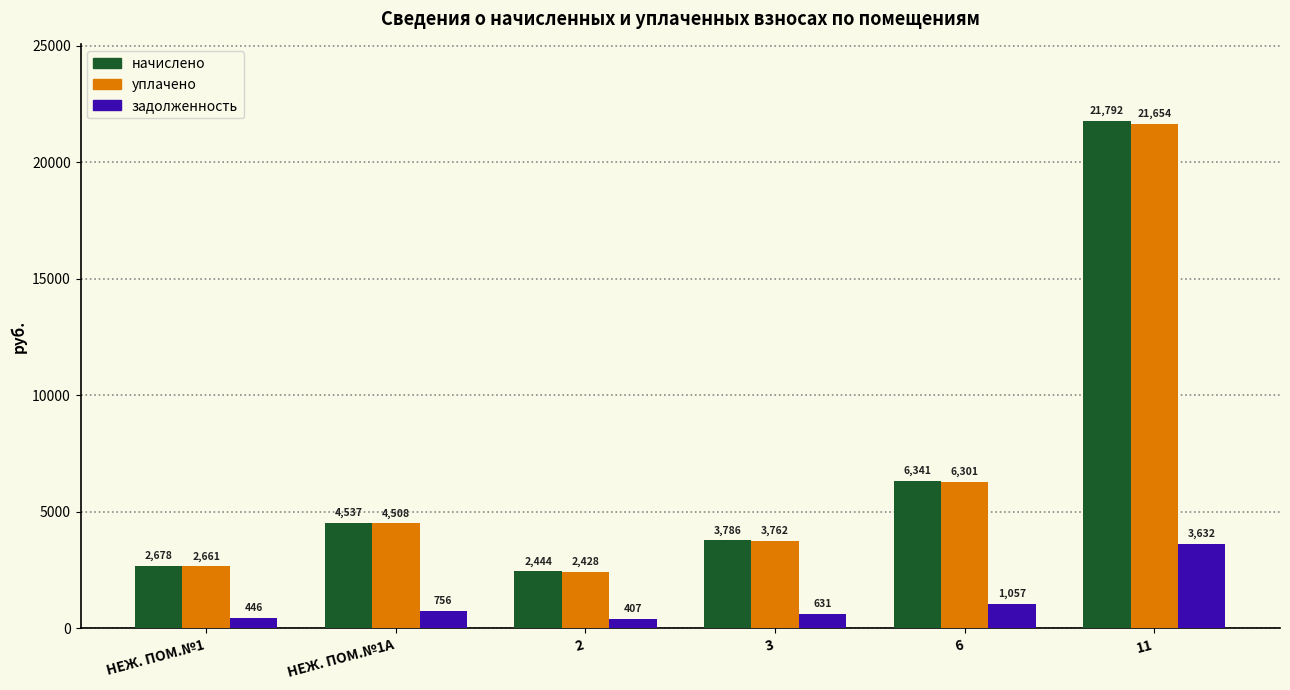

At which label is уплачено closest to 12041?

6